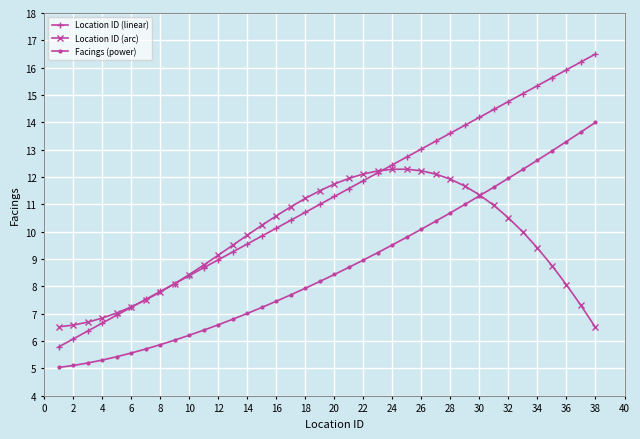

Which series has the largest total across all categories?

Location ID (linear)